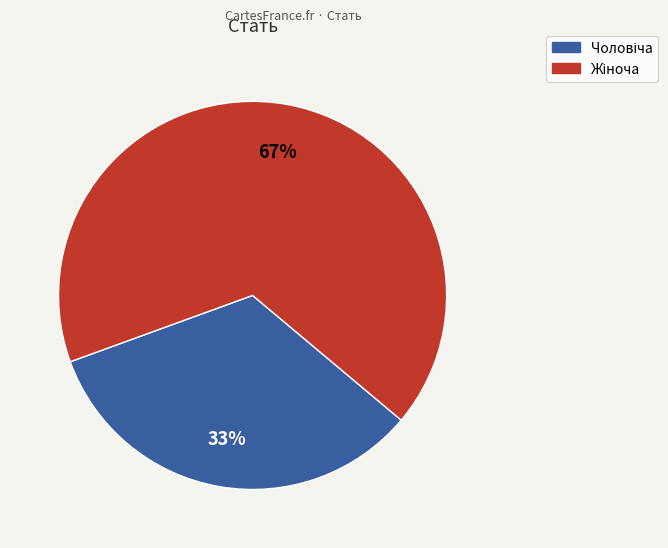

To the nearest percent, what is the average slice percentage?

50%